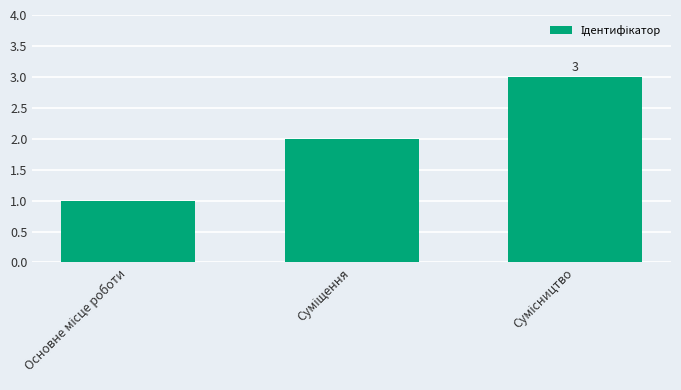

What is the value of the 2nd bar from the left?

2